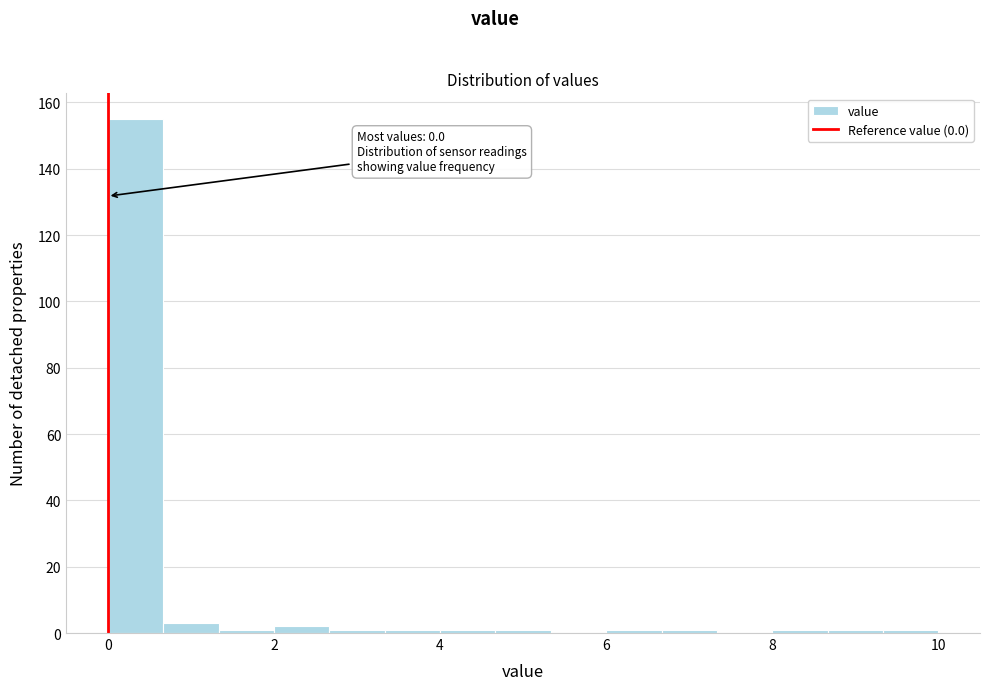

Read against the x-axis, roughly where is the centre of the tallest bar?

0.4